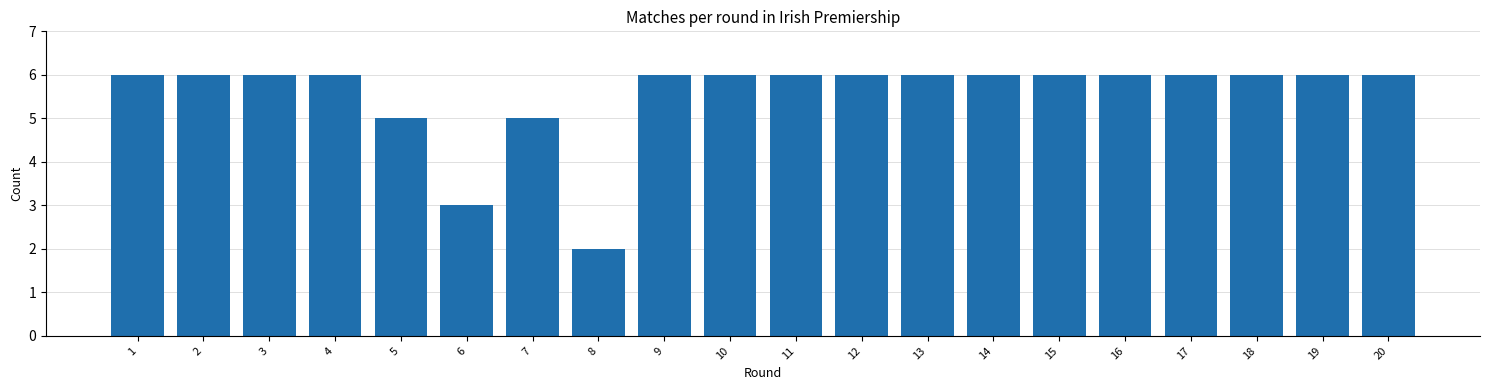

Reading left to right, extract all data points from this chart.

1=6	2=6	3=6	4=6	5=5	6=3	7=5	8=2	9=6	10=6	11=6	12=6	13=6	14=6	15=6	16=6	17=6	18=6	19=6	20=6